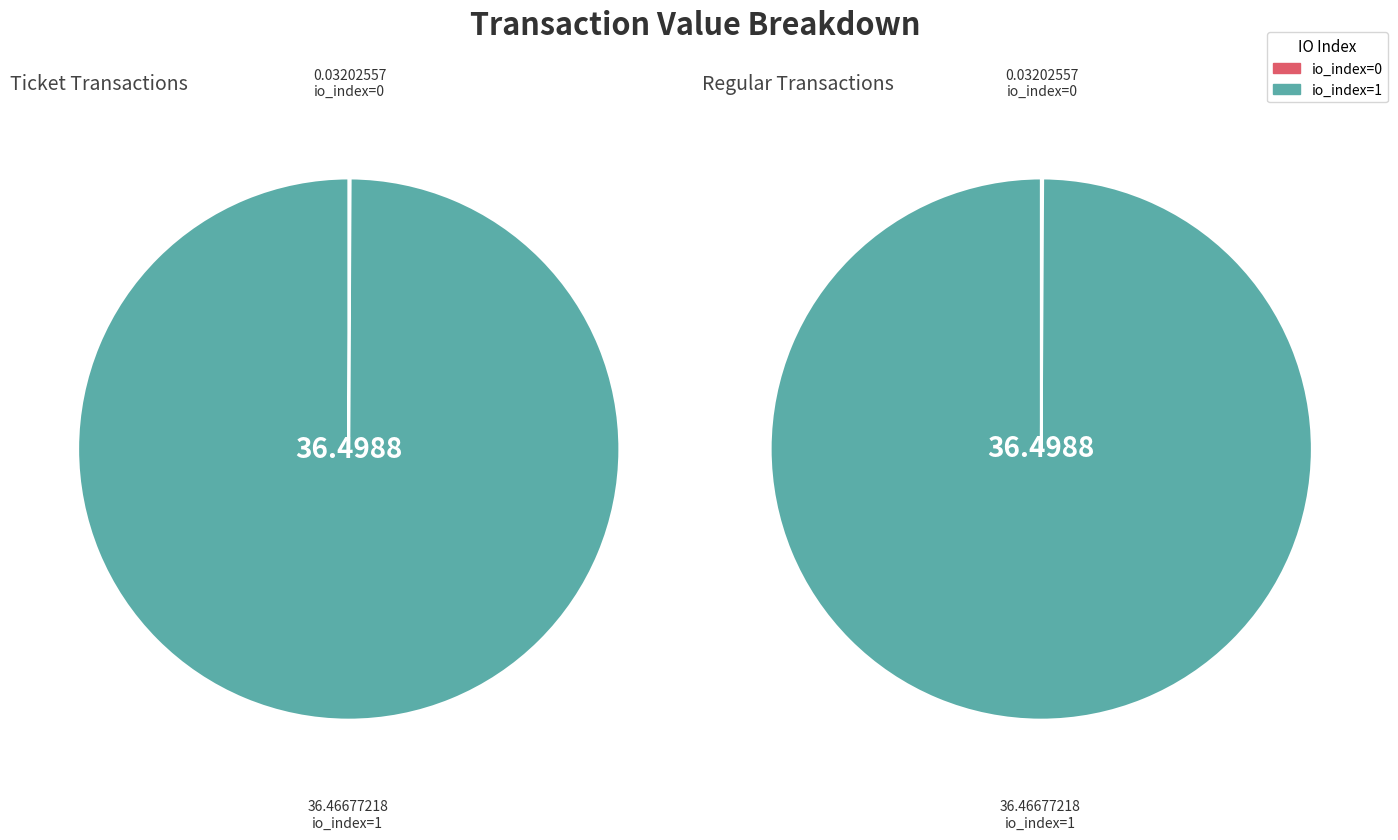

What percentage is NOT represented by Ticket io_index=0?

100.0%